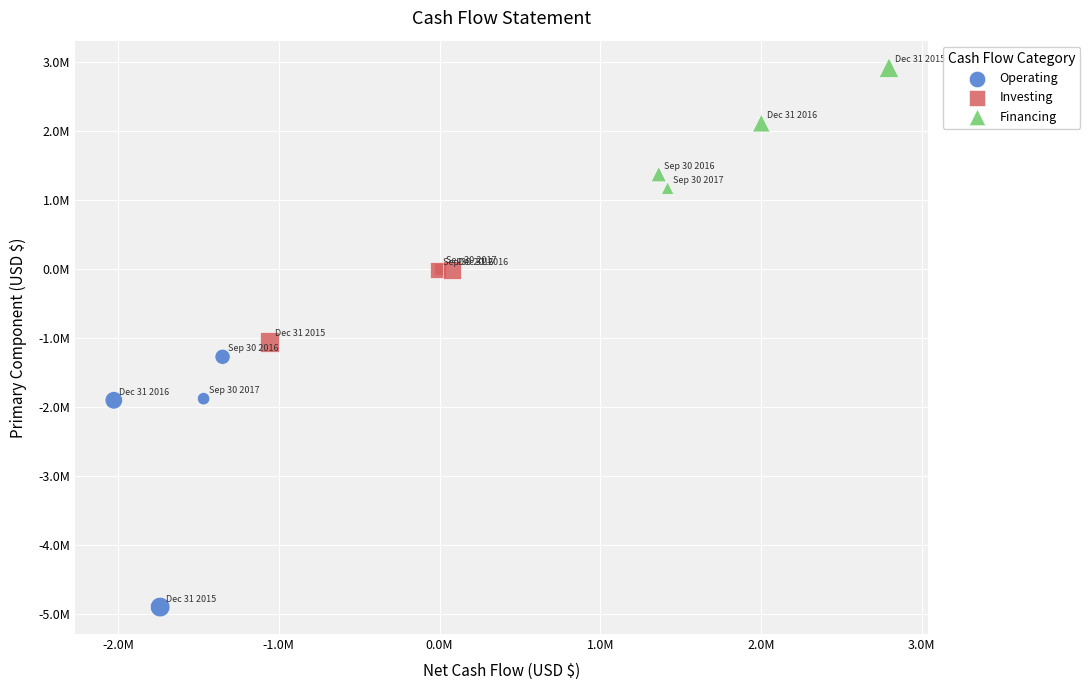

What are all the series names shown in the legend?

Operating, Investing, Financing